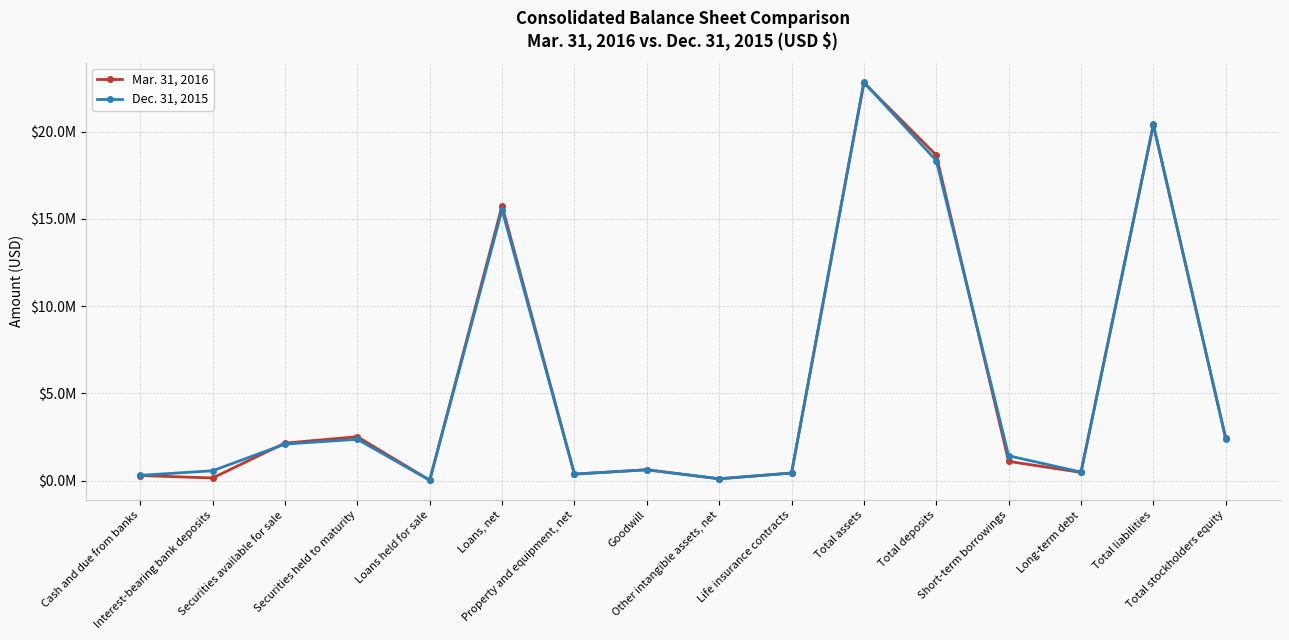

Reading left to right, transcribe all the data shown in this chart.

Mar. 31, 2016: Cash and due from banks=291099	Interest-bearing bank deposits=151193	Securities available for sale=2149466	Securities held to maturity=2518371	Loans held for sale=24001	Loans, net=15760330	Property and equipment, net=371319	Goodwill=621193	Other intangible assets, net=102414	Life insurance contracts=435494	Total assets=22809370	Total deposits=18656150	Short-term borrowings=1100787	Long-term debt=471245	Total liabilities=20388330	Total stockholders equity=2421040
Dec. 31, 2015: Cash and due from banks=303874	Interest-bearing bank deposits=564671	Securities available for sale=2093404	Securities held to maturity=2370388	Loans held for sale=20434	Loans, net=15522135	Property and equipment, net=377015	Goodwill=621193	Other intangible assets, net=107538	Life insurance contracts=434550	Total assets=22833605	Total deposits=18348912	Short-term borrowings=1423644	Long-term debt=490145	Total liabilities=20420462	Total stockholders equity=2413143